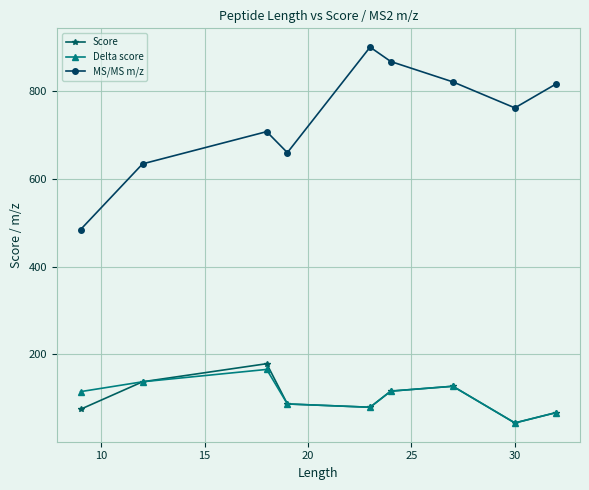

How many values in the Delta score series are below 114?

4